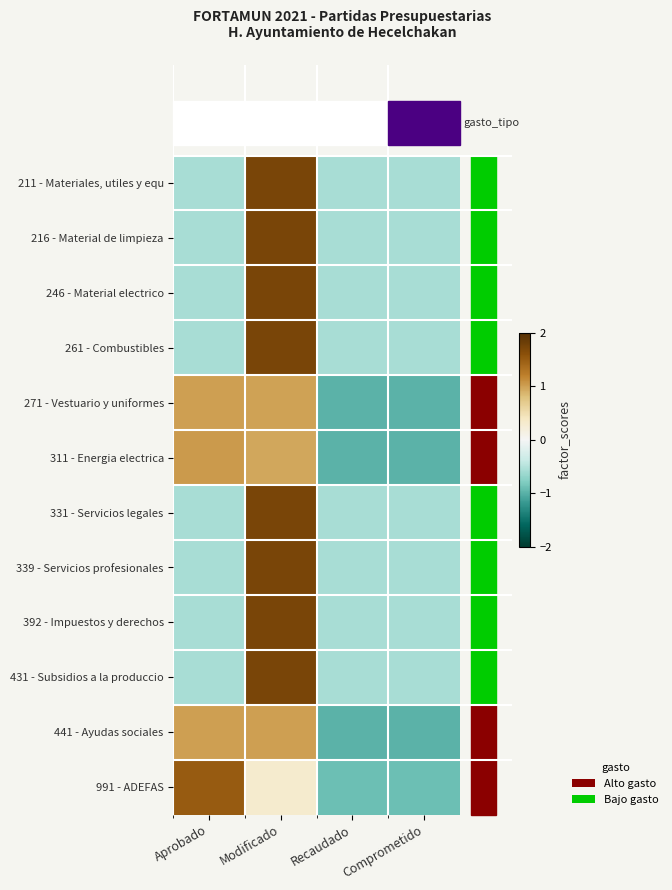

Which series changed the most between Aprobado and Comprometido?

991 - ADEFAS